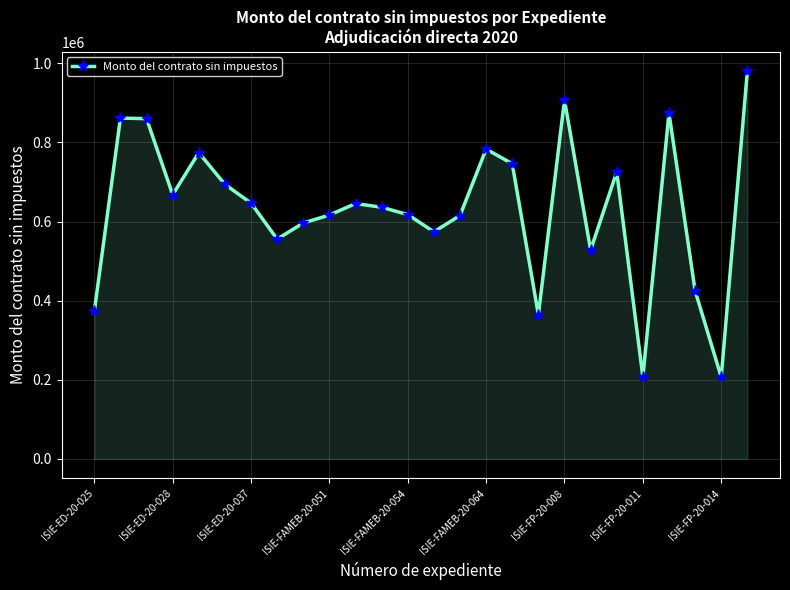

What is the value of the 26th point from the left?

979998.3